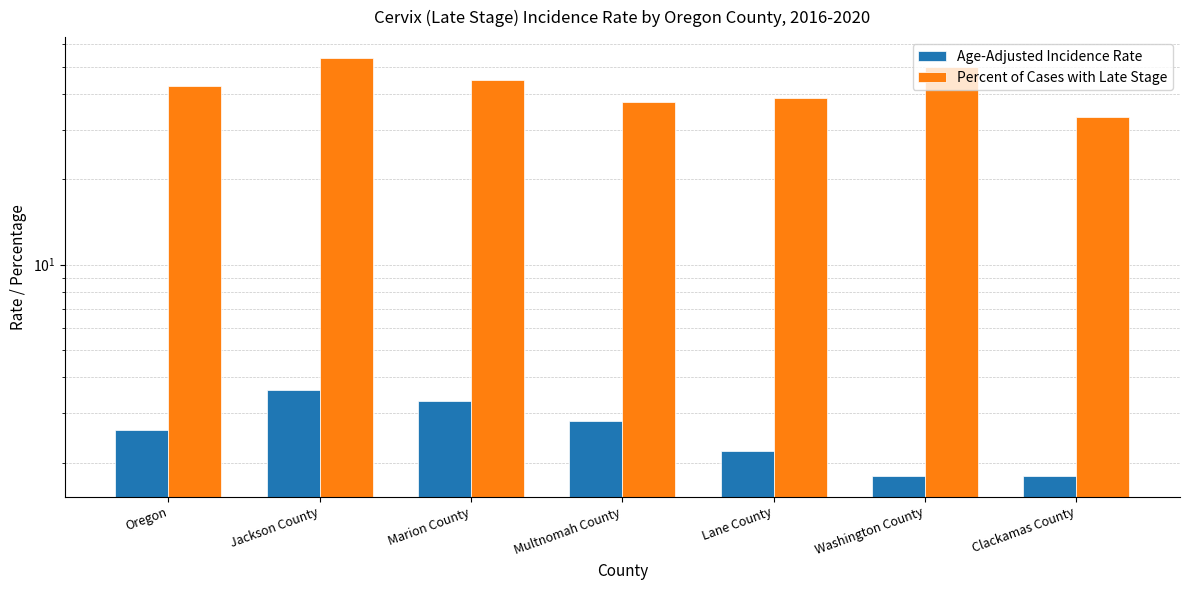

Which label corresponds to the largest value in the chart?

Jackson County